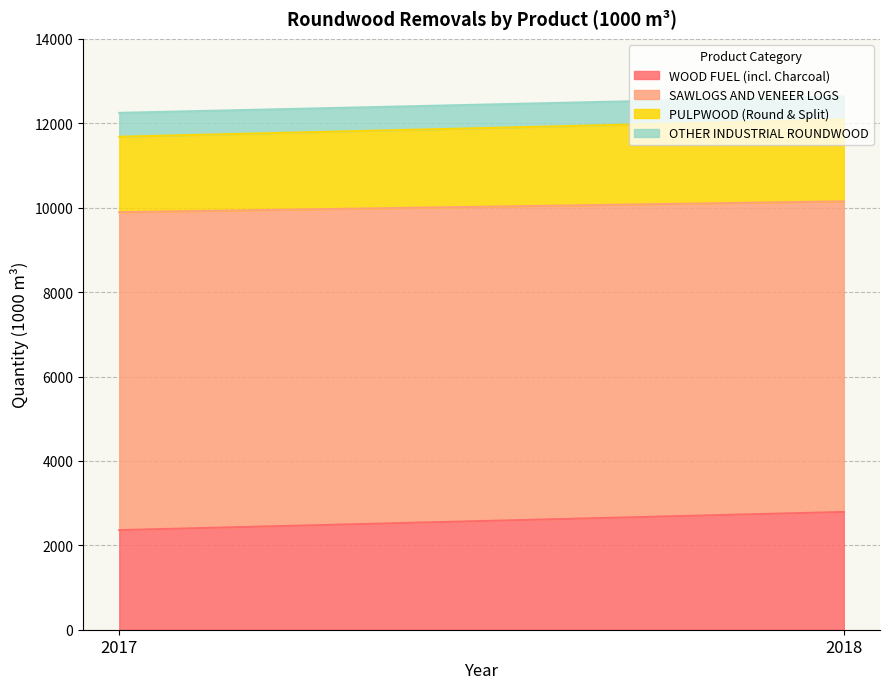

Which series has the largest total across all categories?

SAWLOGS AND VENEER LOGS